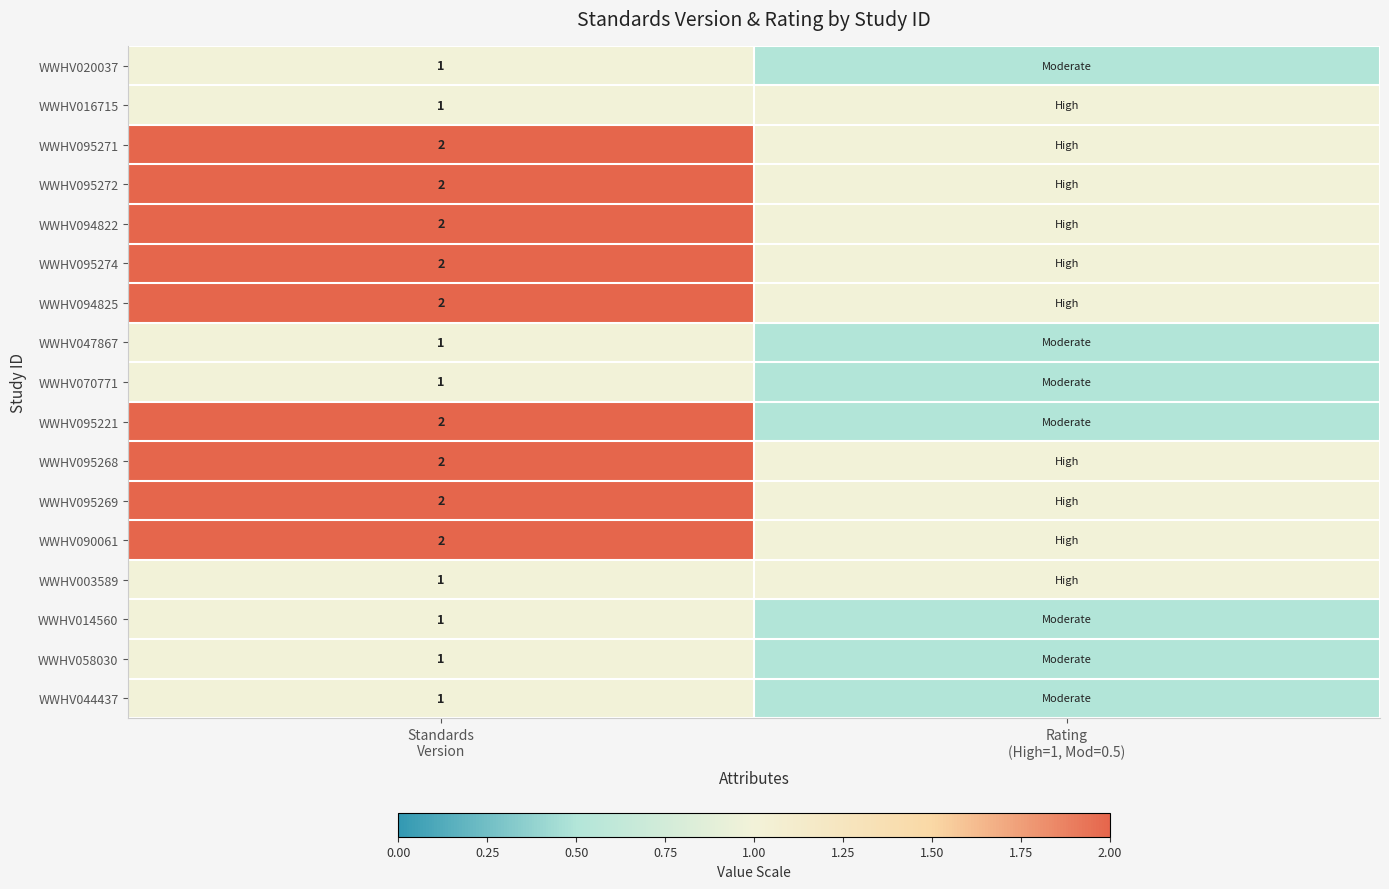

Rank the series by their maximum value, from lowest to highest.

WWHV020037, WWHV016715, WWHV047867, WWHV070771, WWHV003589, WWHV014560, WWHV058030, WWHV044437, WWHV095271, WWHV095272, WWHV094822, WWHV095274, WWHV094825, WWHV095221, WWHV095268, WWHV095269, WWHV090061